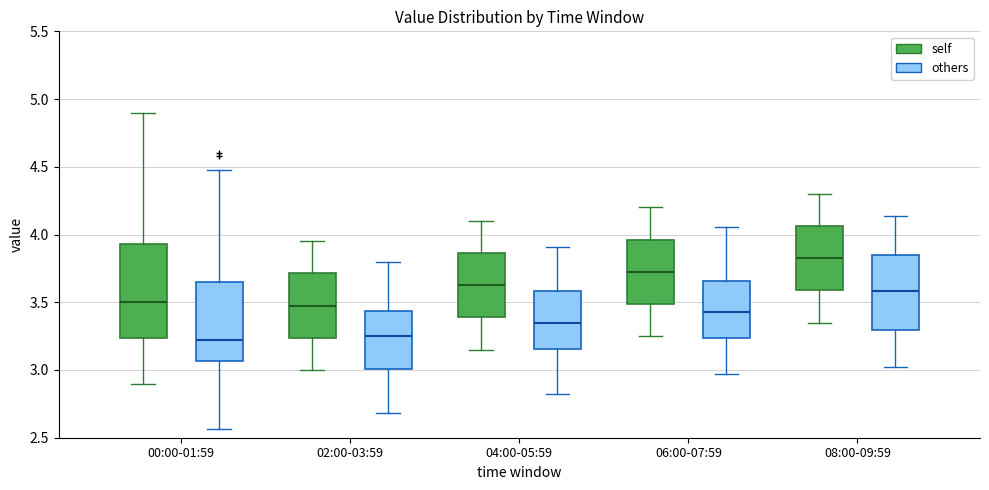

Which box is the tallest, from its lower edge to its upper edge?

00:00-01:59 (self)